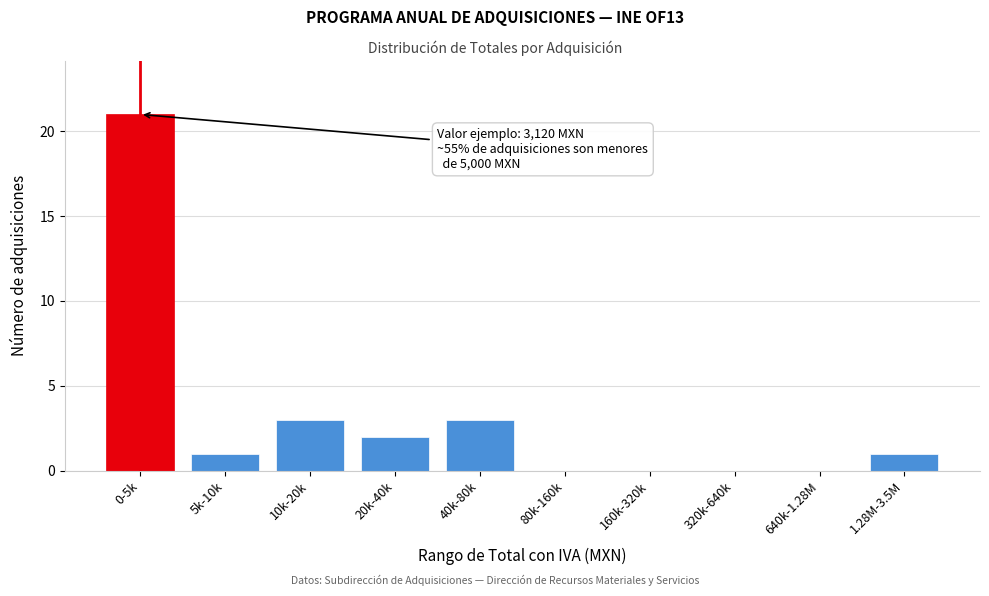

Reading left to right, extract all data points from this chart.

0-5k=21	5k-10k=1	10k-20k=3	20k-40k=2	40k-80k=3	80k-160k=0	160k-320k=0	320k-640k=0	640k-1.28M=0	1.28M-3.5M=1